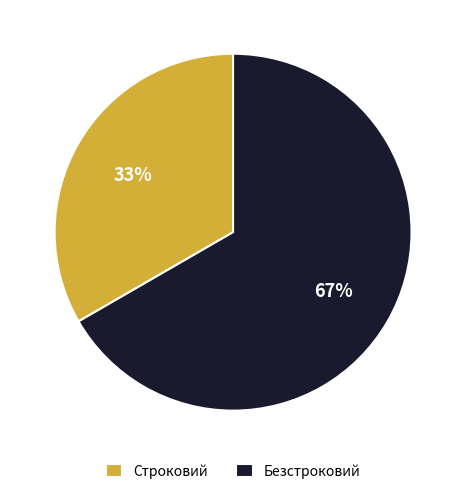

Is the sum of Строковий and Безстроковий greater than half?

Yes